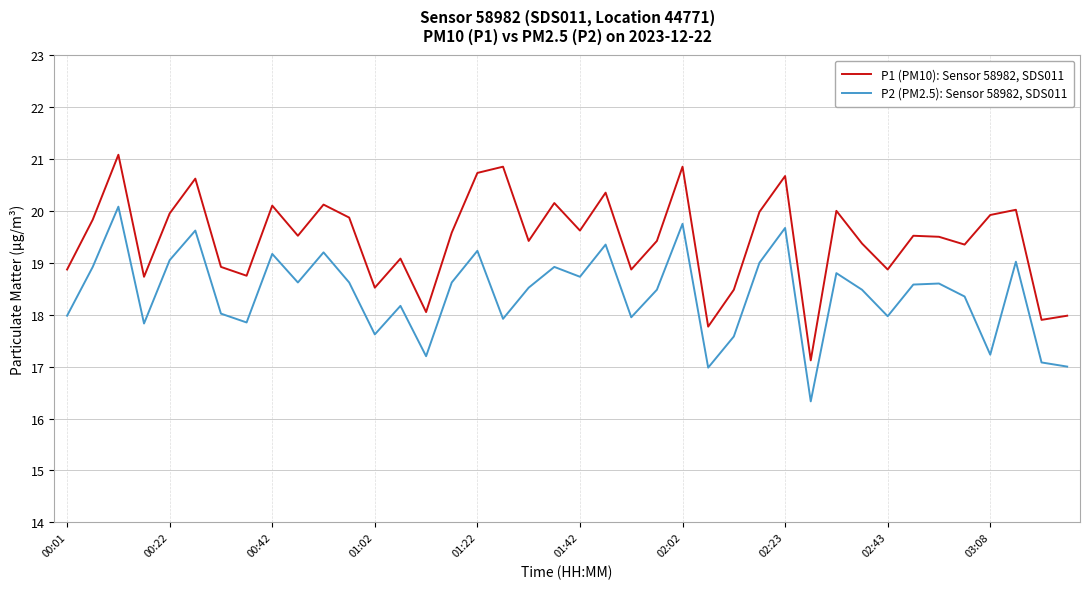

Rank the series by their average value, from highest to lowest.

P1 (PM10): Sensor 58982, SDS011, P2 (PM2.5): Sensor 58982, SDS011